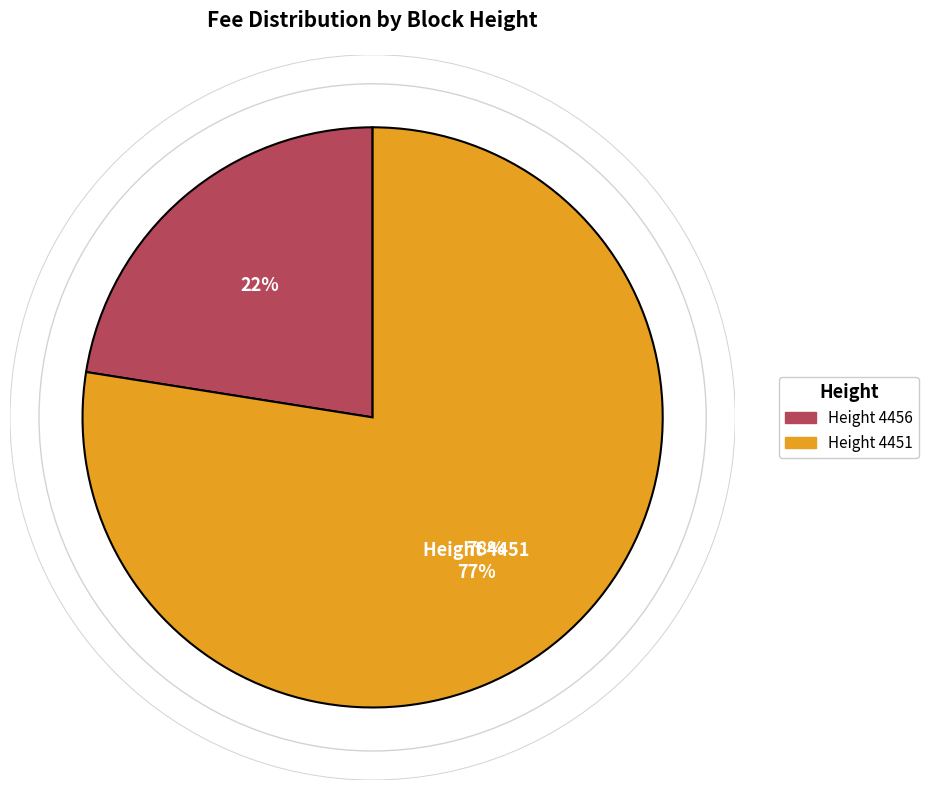

How many segments does this pie chart have?

2